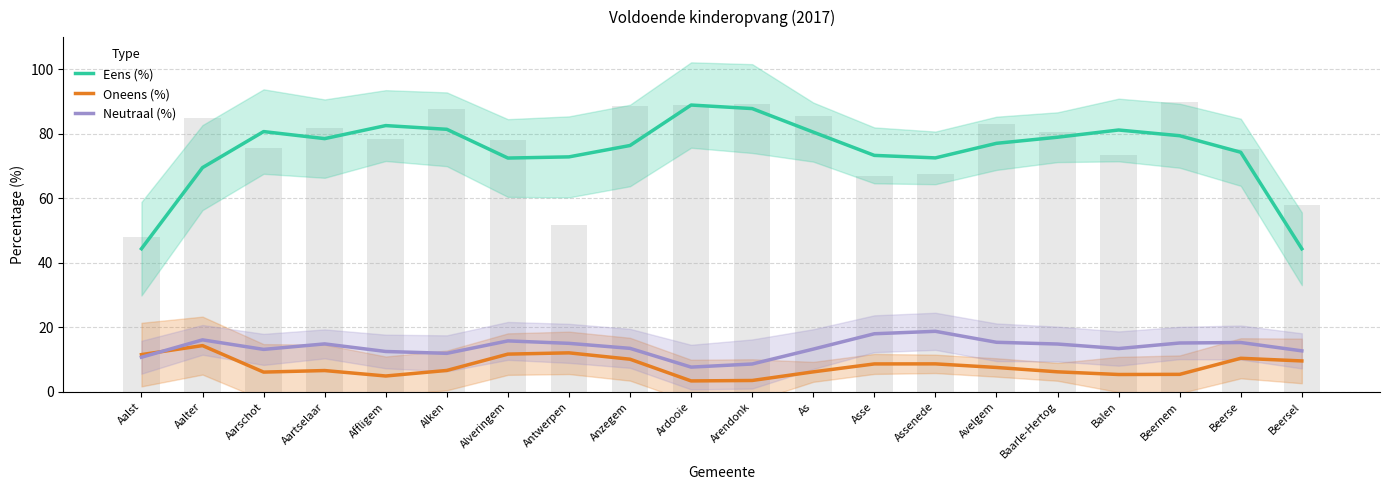

List the series in order of their peak value, highest first.

Eens (%), Neutraal (%), Oneens (%)